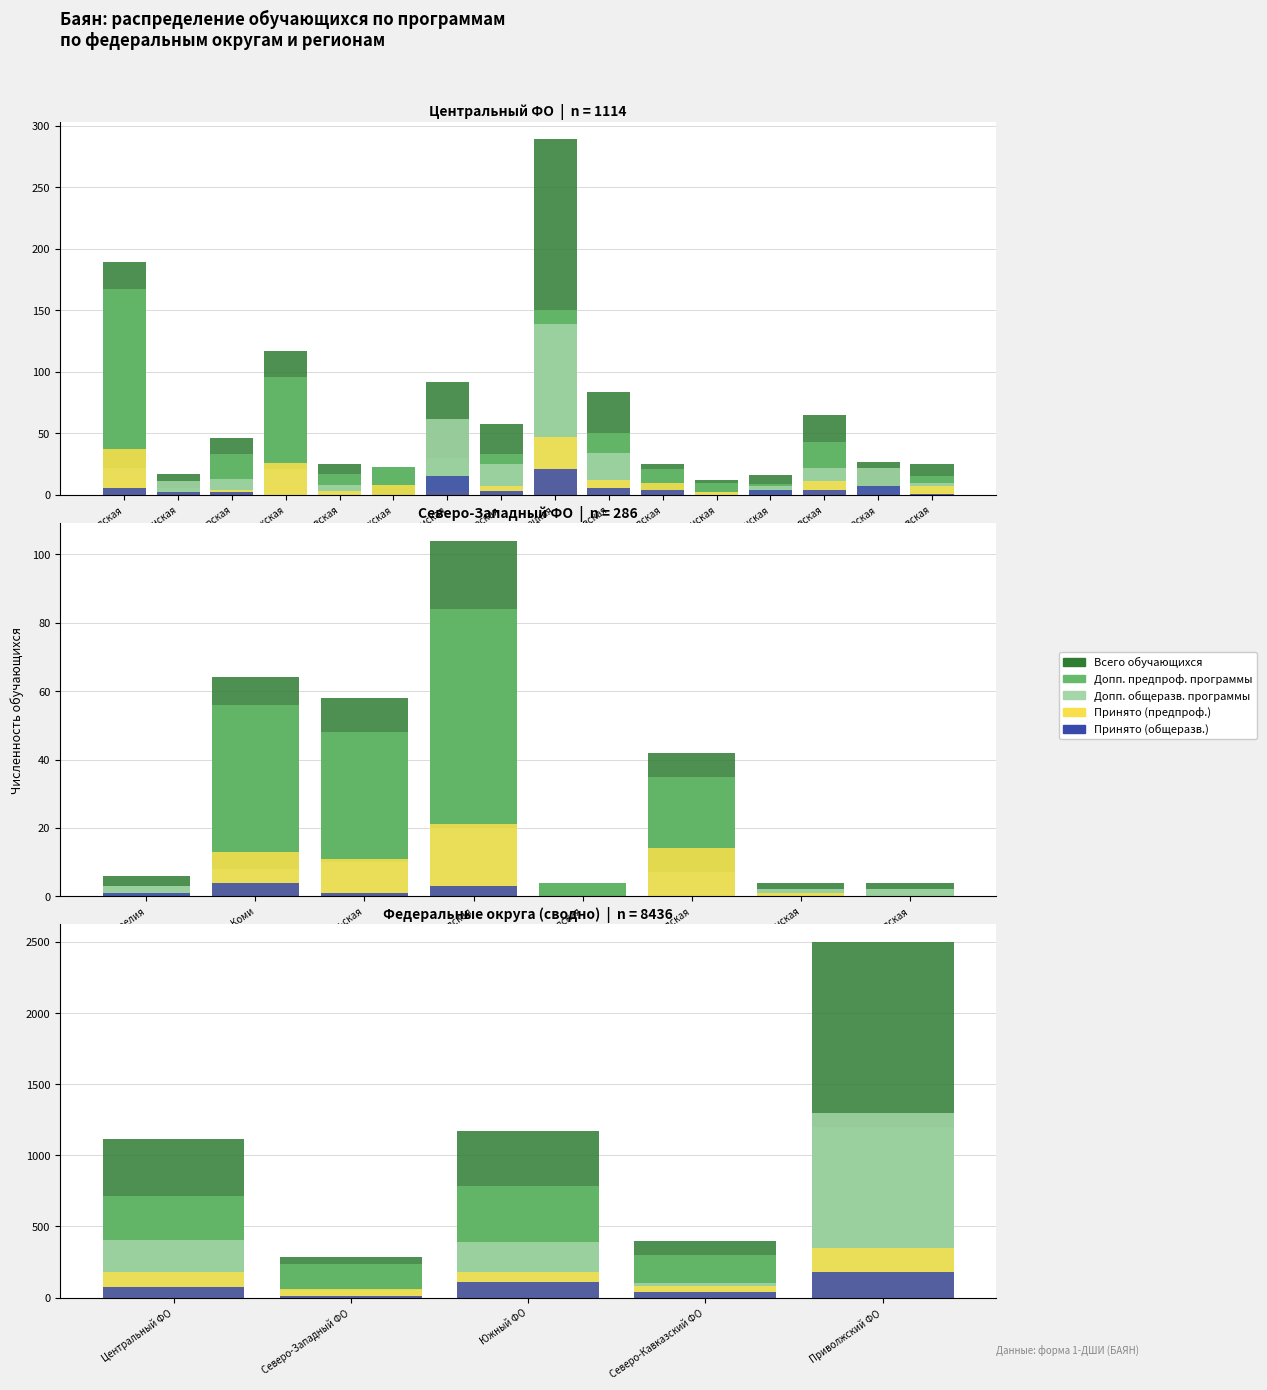

At how many categories does at least one series exceed 1275?

1